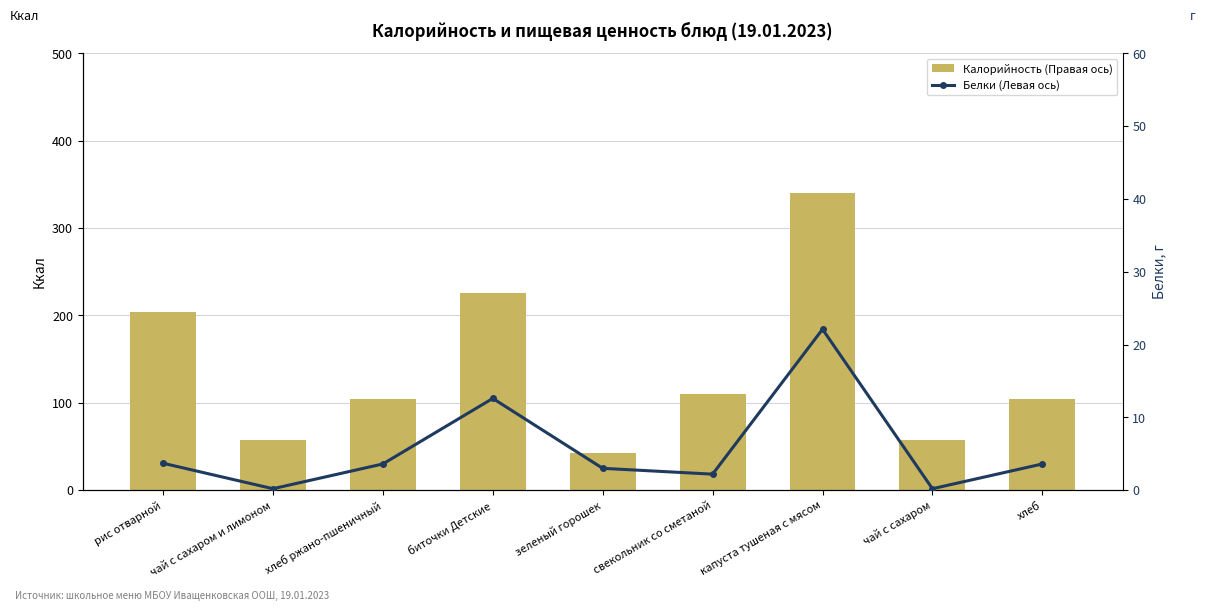

Rank the series at чай с сахаром from highest to lowest value.

Калорийность (Правая ось), Белки (Левая ось)